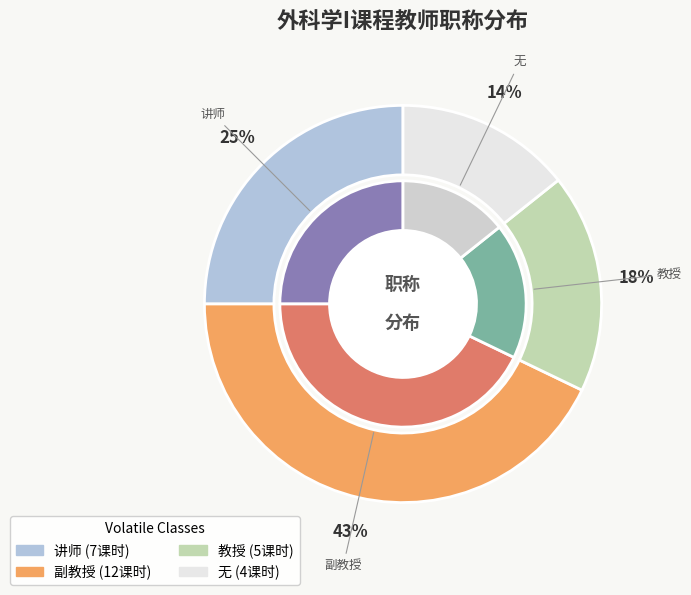

To the nearest percent, what portion does 副教授 represent?

43%